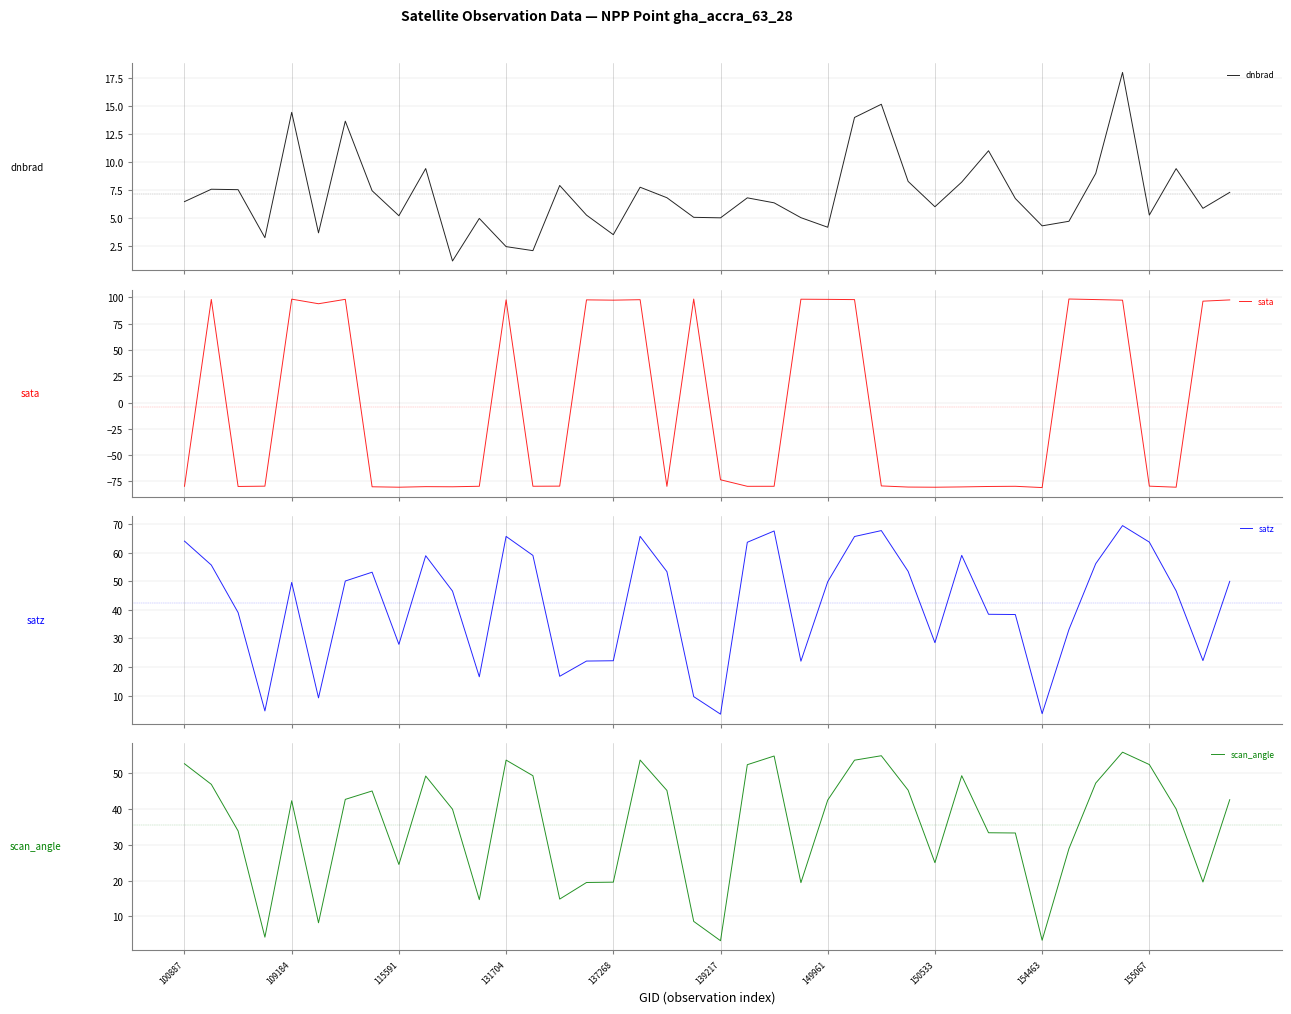

Rank the series at 15 from highest to lowest value.

sata, satz, scan_angle, dnbrad